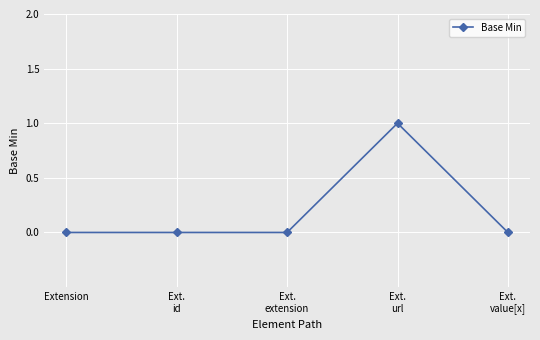

What is the label of the 2nd point from the right?

Ext.
url